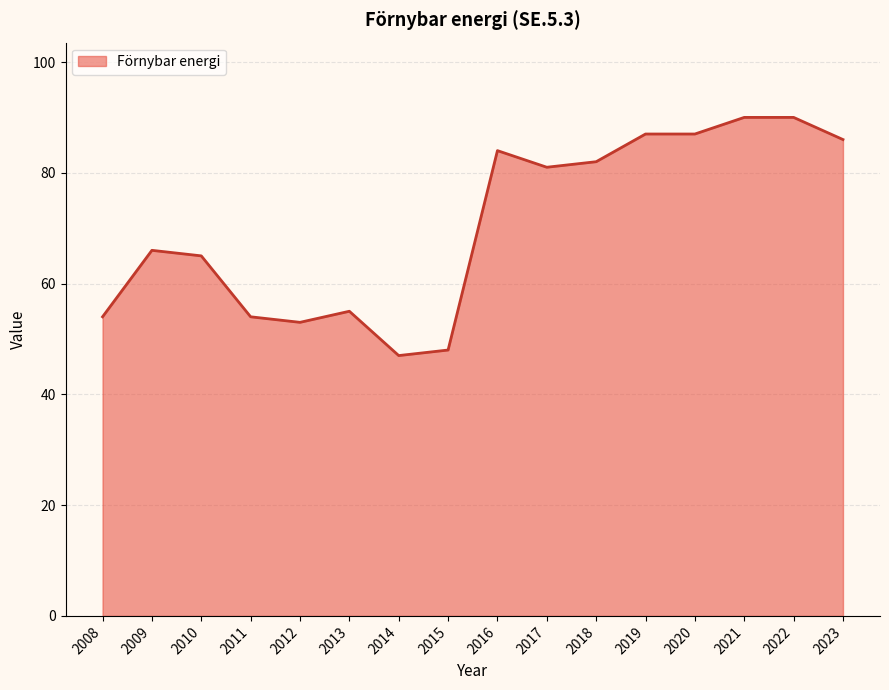

How many lines are shown in the chart?

1